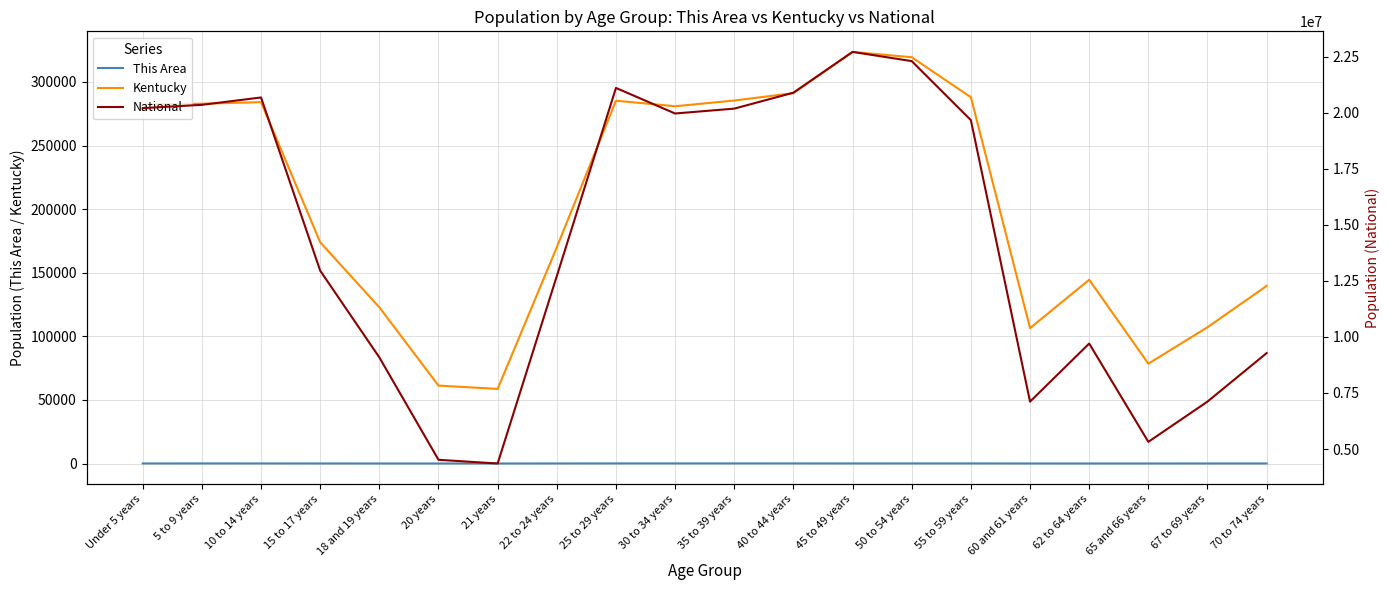

How many interior local valleys does the National series have?

4